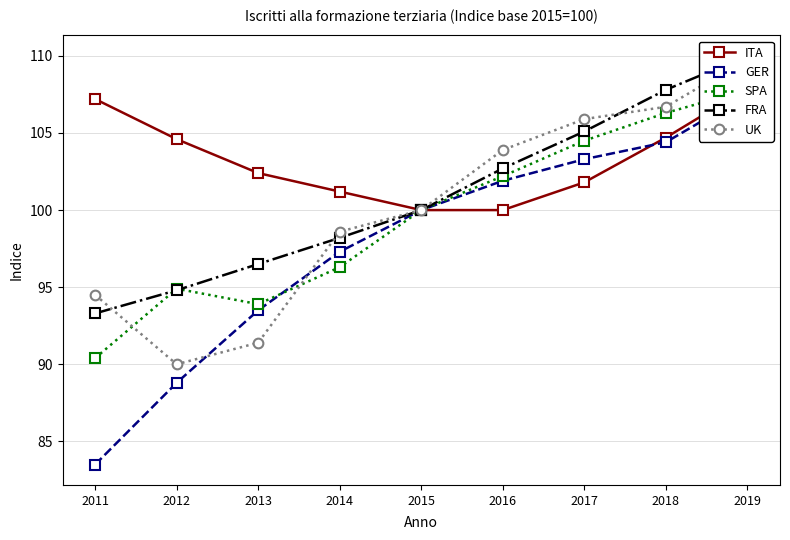

How many lines are shown in the chart?

5